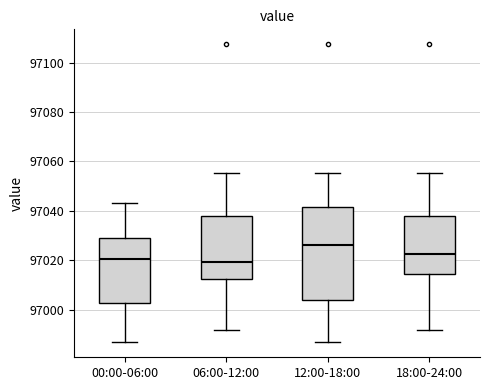

Comparing the boxes themselves (not the whiskers), which one is the tallest?

12:00-18:00